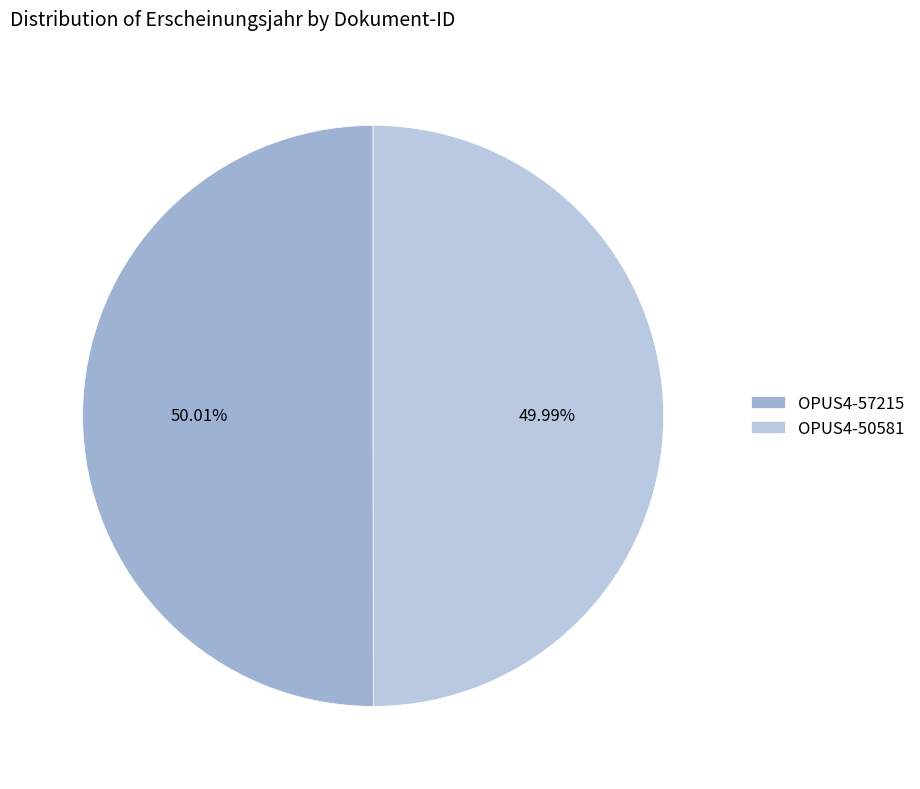

To the nearest percent, what portion does OPUS4-57215 represent?

50%